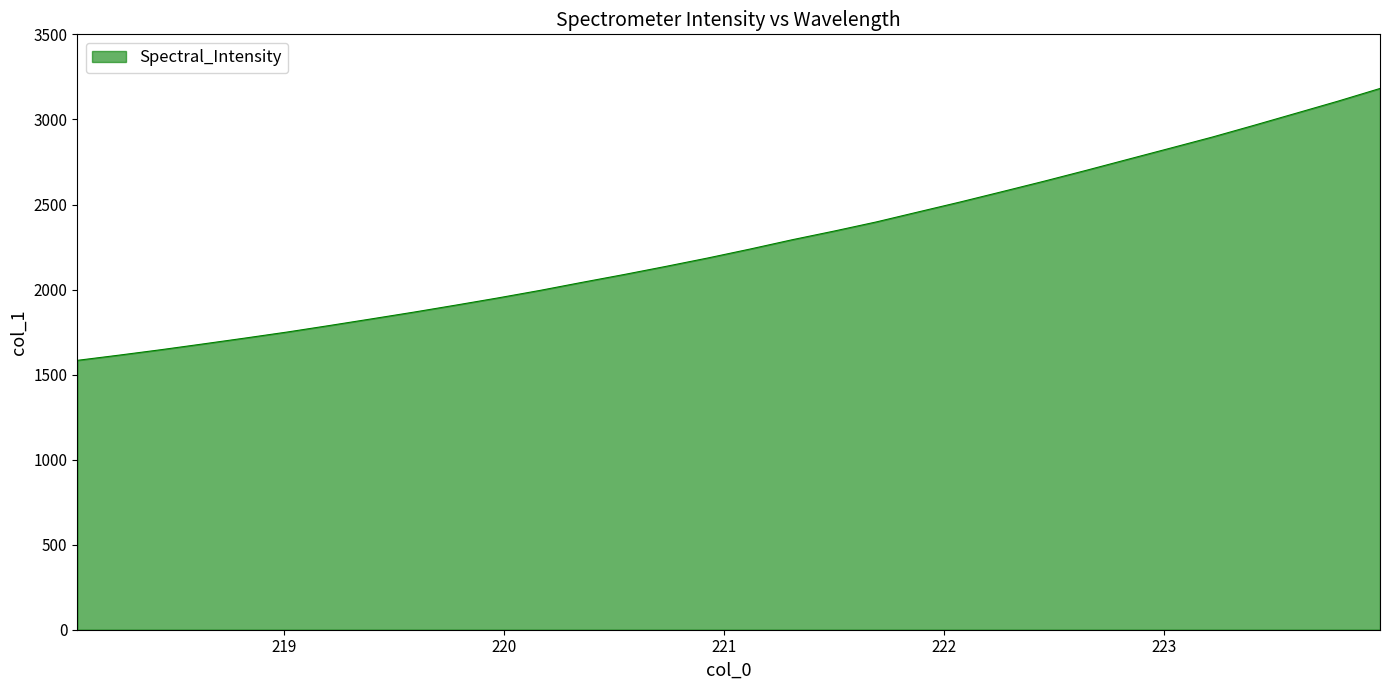

What is the difference between the maximum and minimum values?

1598.6